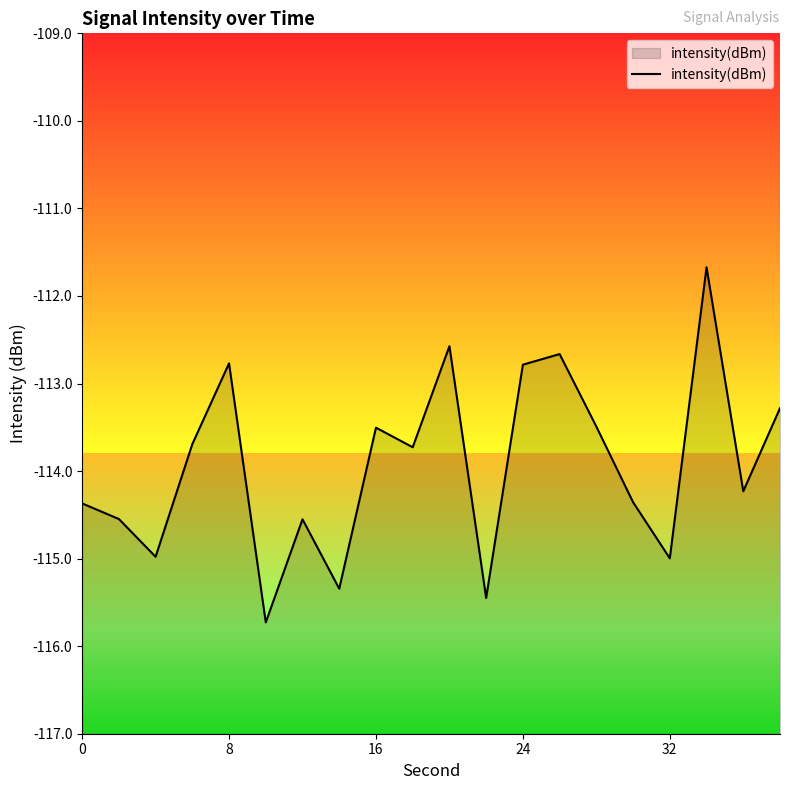

What is the maximum value shown in the chart?

-111.7